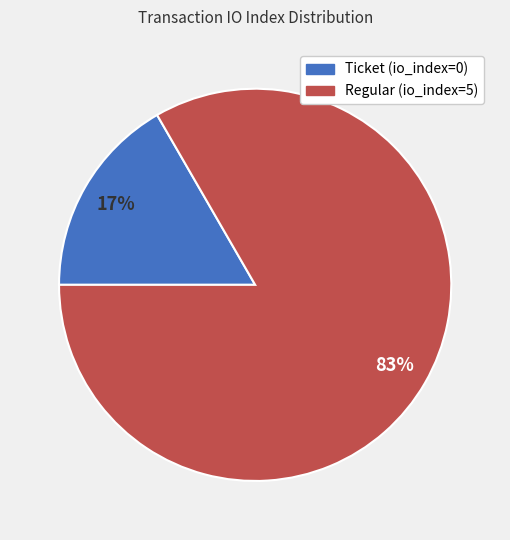

Between Ticket (io_index=0) and Regular (io_index=5), which is larger?

Regular (io_index=5)